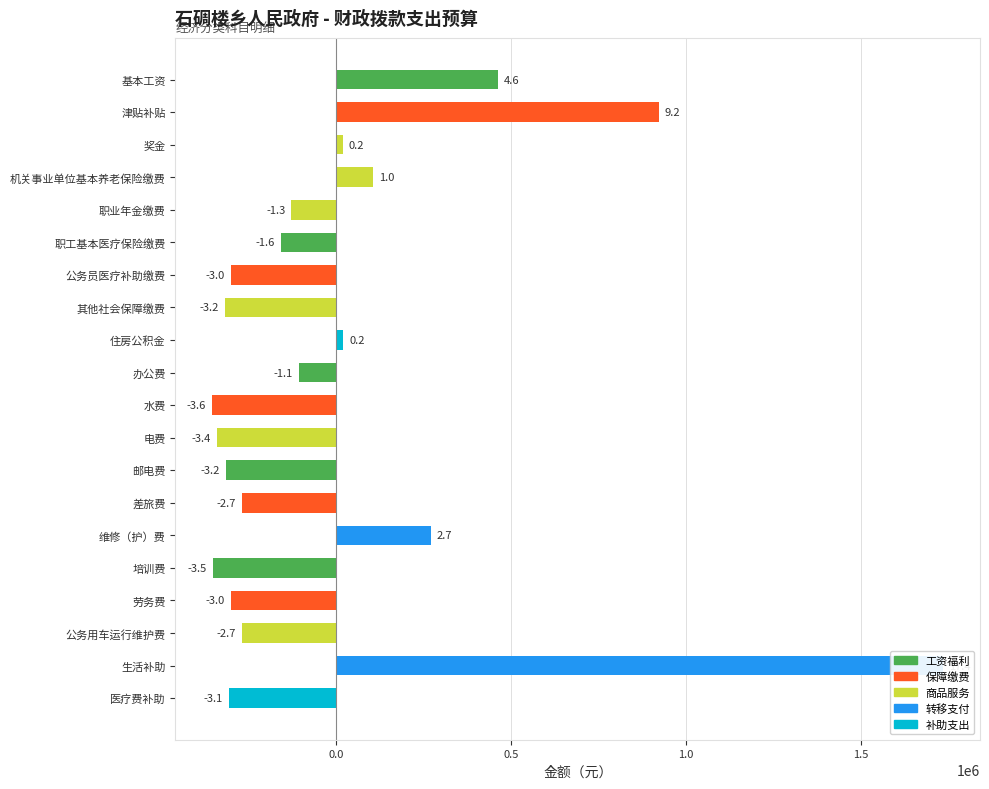

Between 公务员医疗补助缴费 and 维修（护）费, which is larger?

维修（护）费